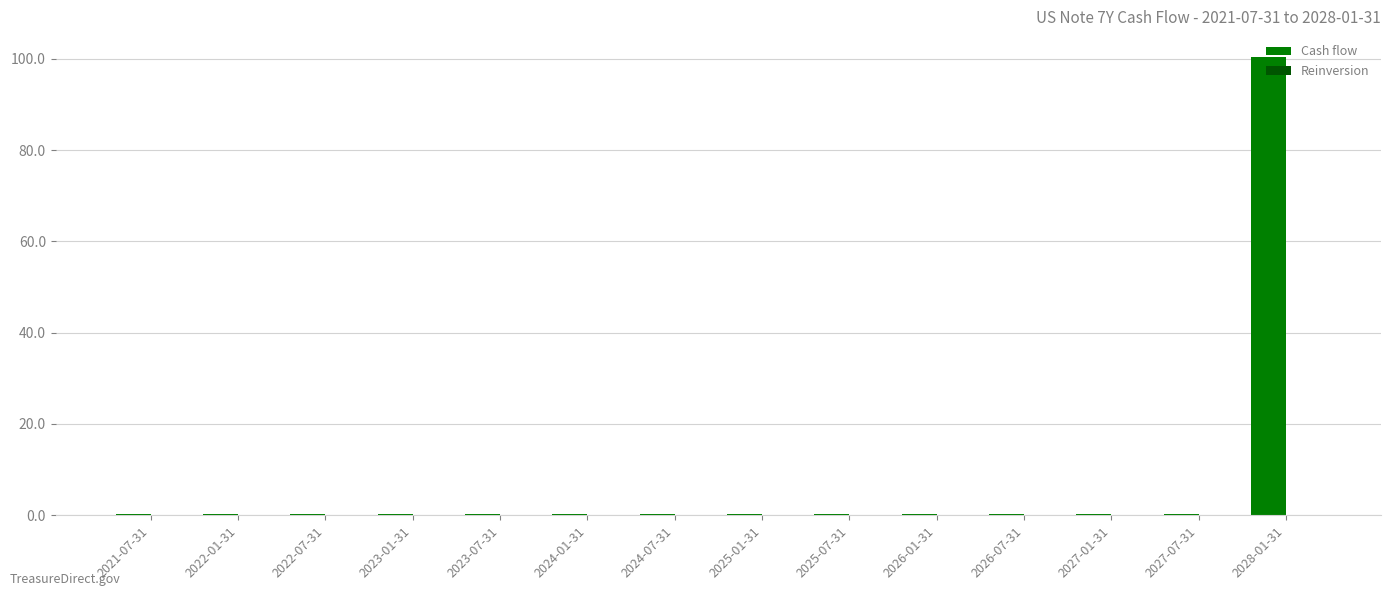

Which series has the largest total across all categories?

Cash flow